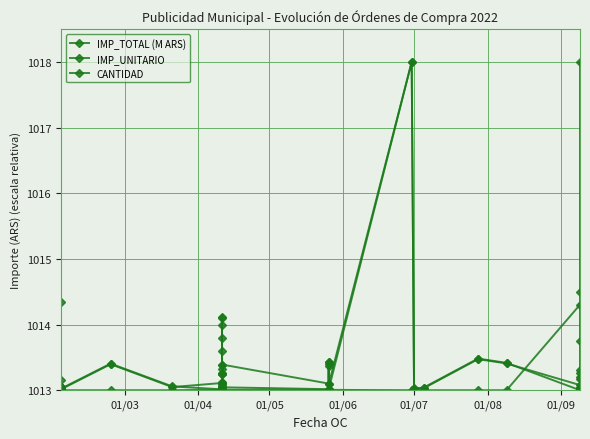

What is the highest value of the IMP_TOTAL (M ARS) series?

1018.0